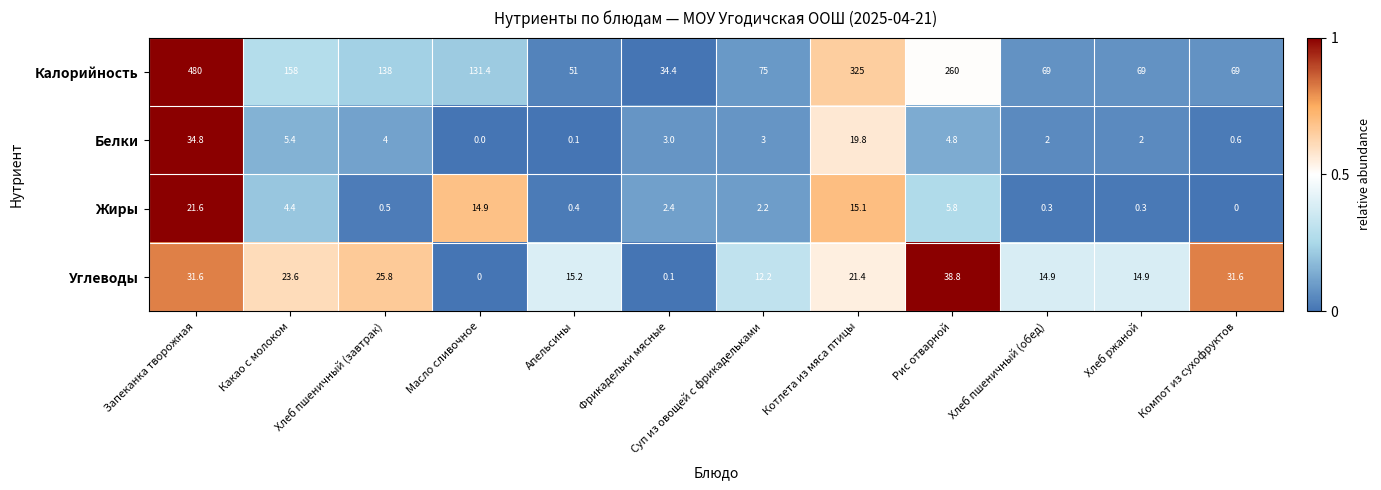

The value of Жиры at Хлеб пшеничный (завтрак) is 0.9. True or false?

False